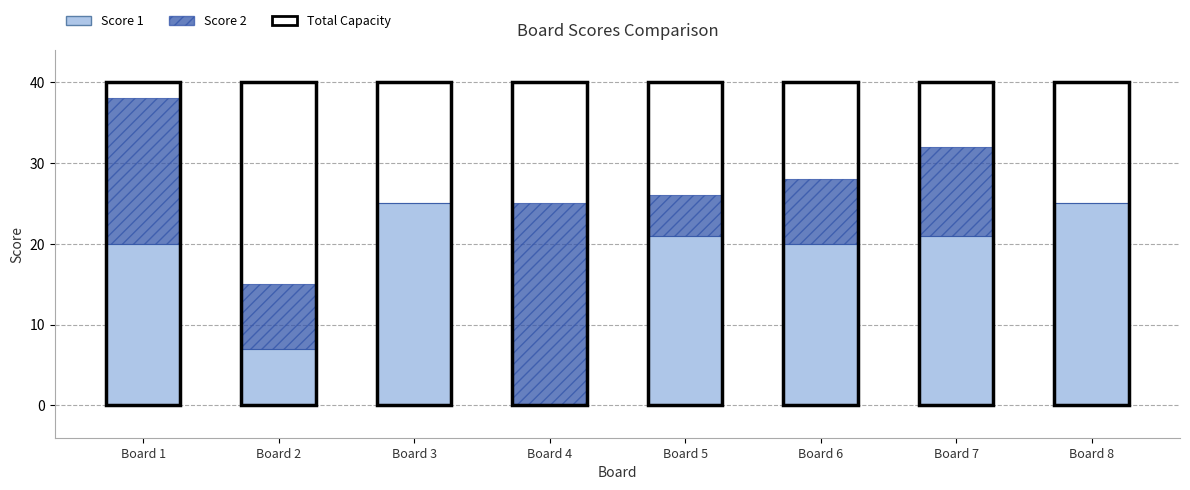

The Score 1 series shows 21 at Board 7. True or false?

True